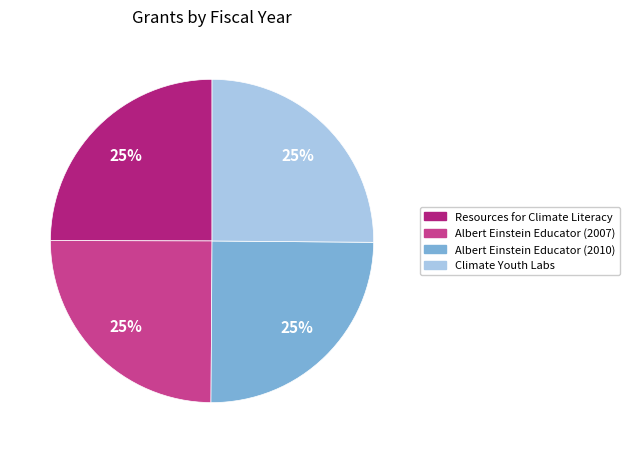

True or false: Albert Einstein Educator (2010) accounts for 25% of the total.

True